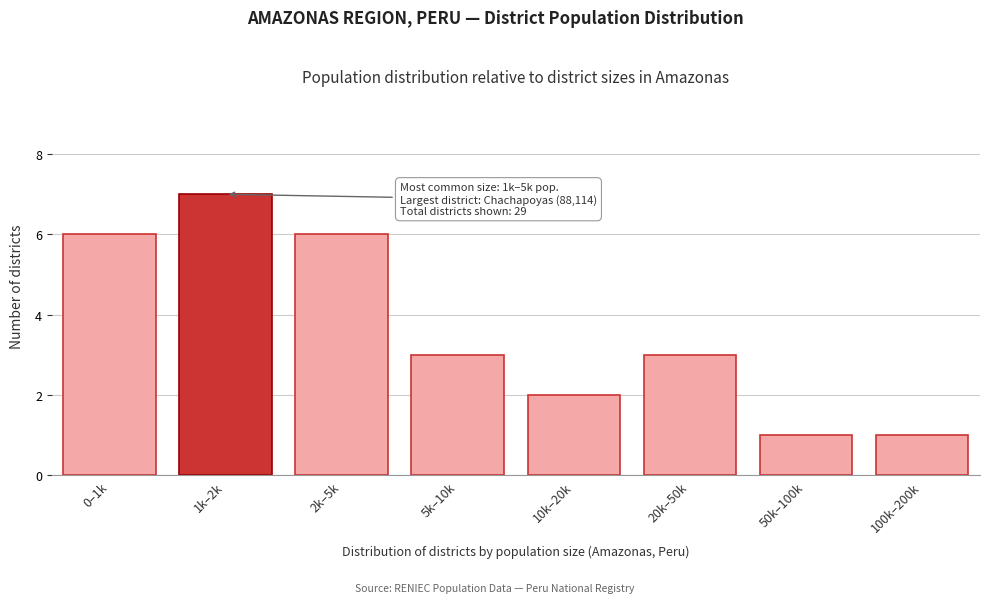

Reading left to right, transcribe all the data shown in this chart.

6	7	6	3	2	3	1	1